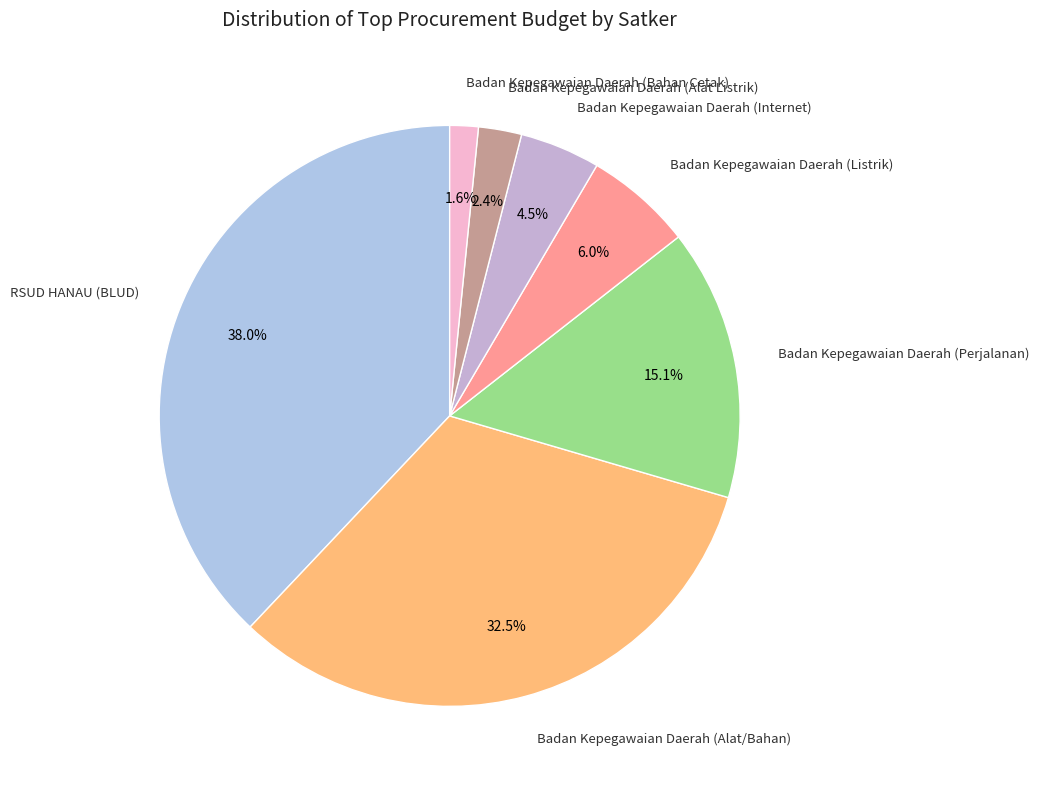

How many segments does this pie chart have?

7